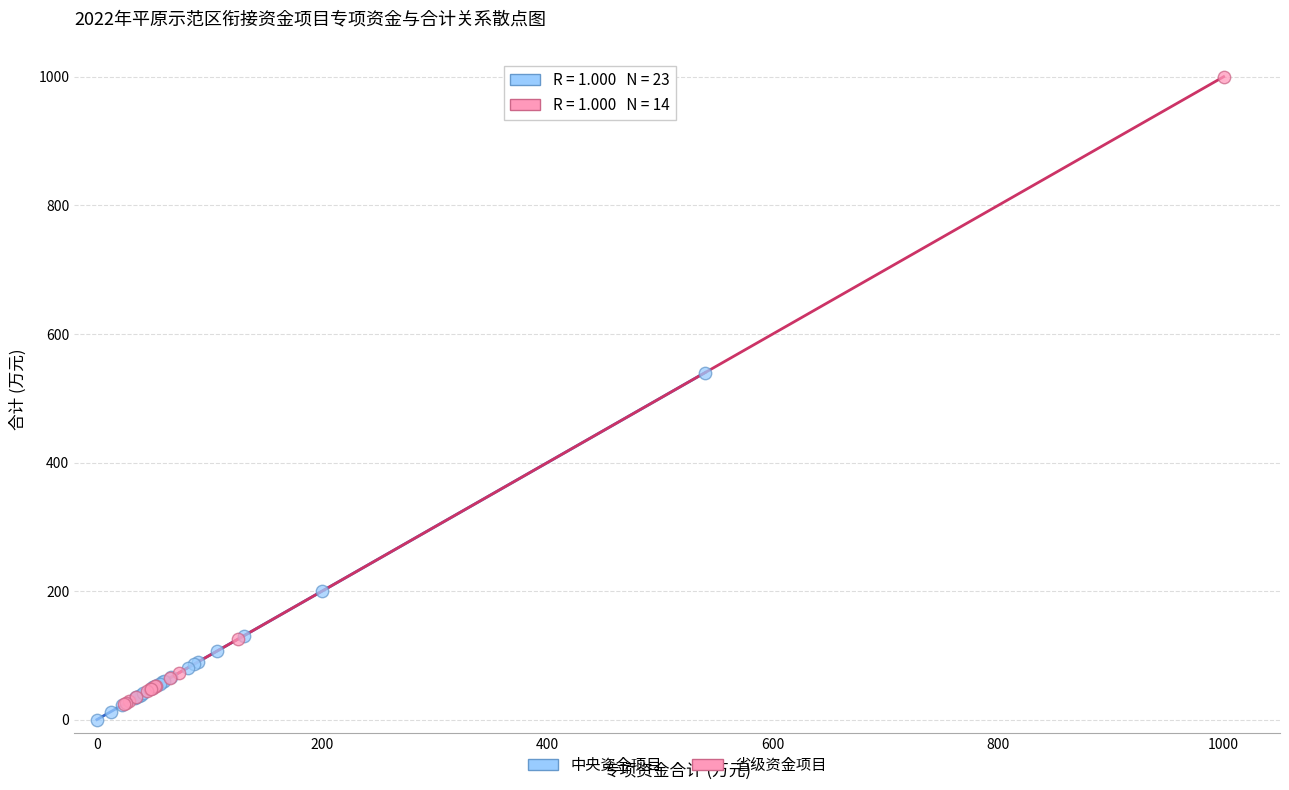

Which series has the largest Y range (max minus min)?

省级资金项目